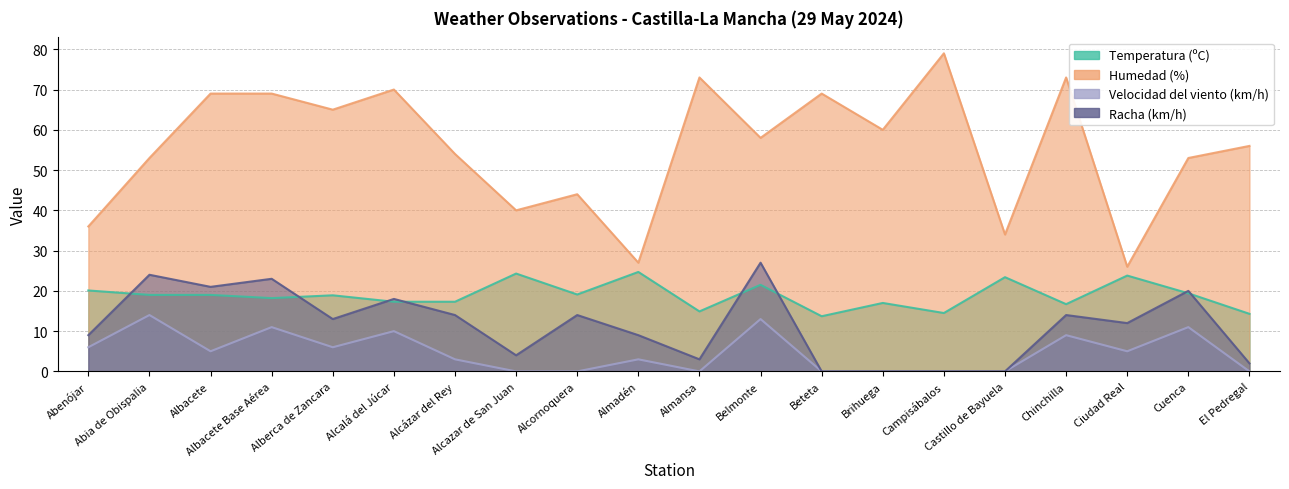

At Cuenca, list the series in order from largest to smallest.

Humedad (%), Racha (km/h), Temperatura (ºC), Velocidad del viento (km/h)